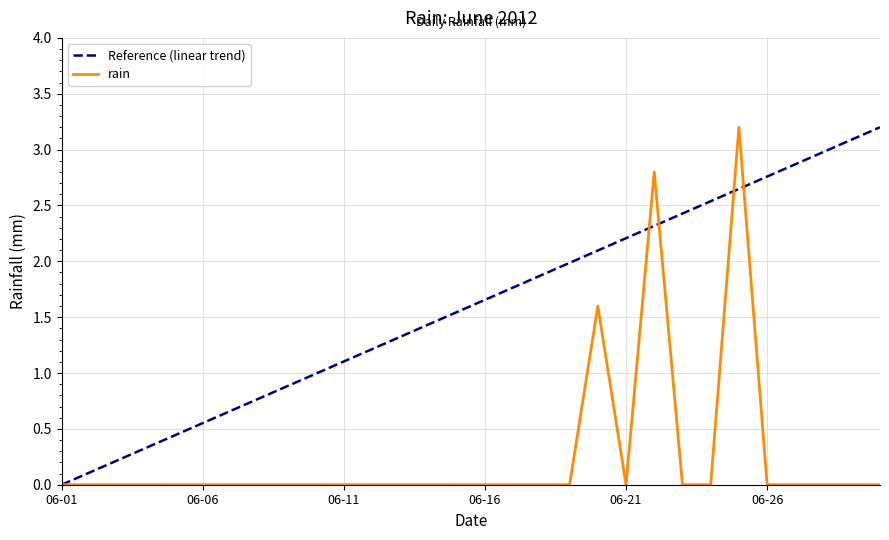

Which series has the largest total across all categories?

Reference (linear trend)